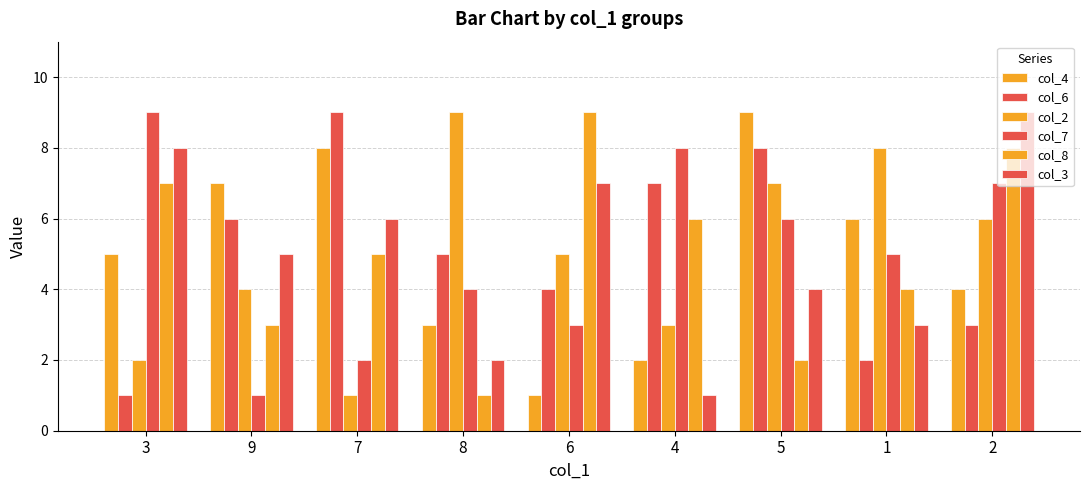

Rank the series at 8 from lowest to highest value.

col_8, col_3, col_4, col_7, col_6, col_2